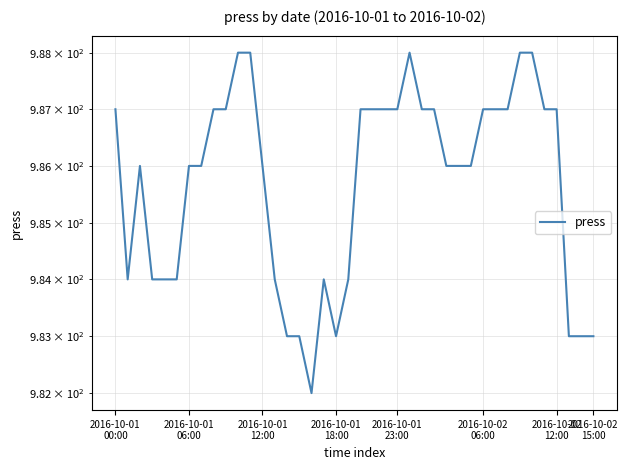

What is the average value?

986